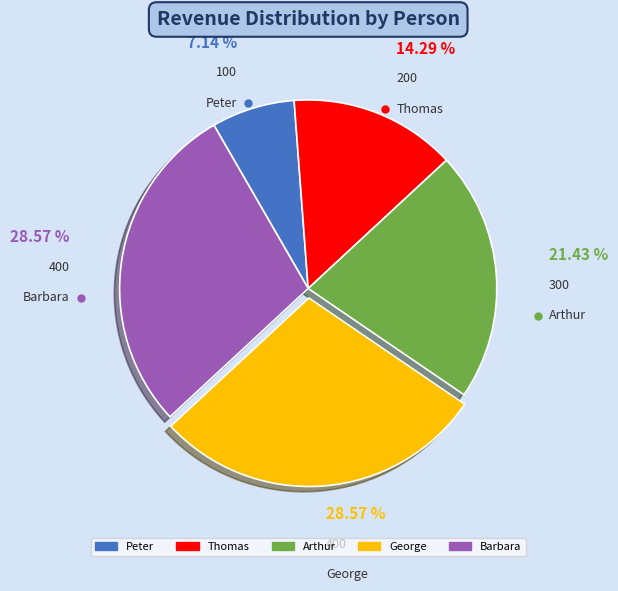

What is the total percentage of Barbara and George?

57.1%